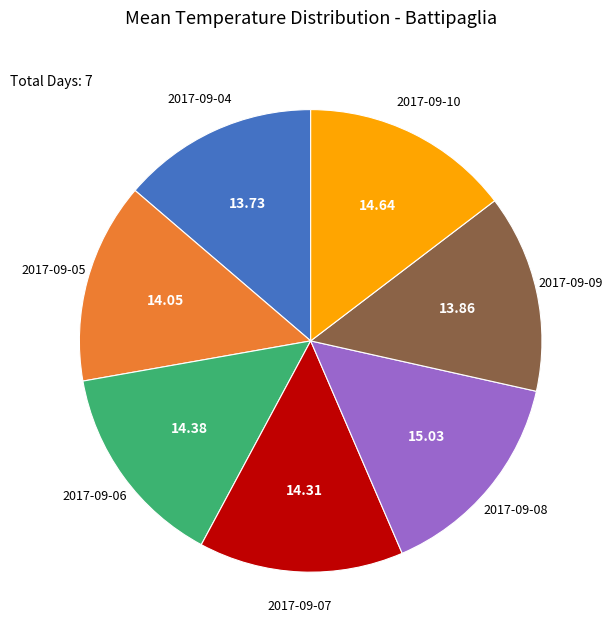

Is there a majority slice in this chart?

No